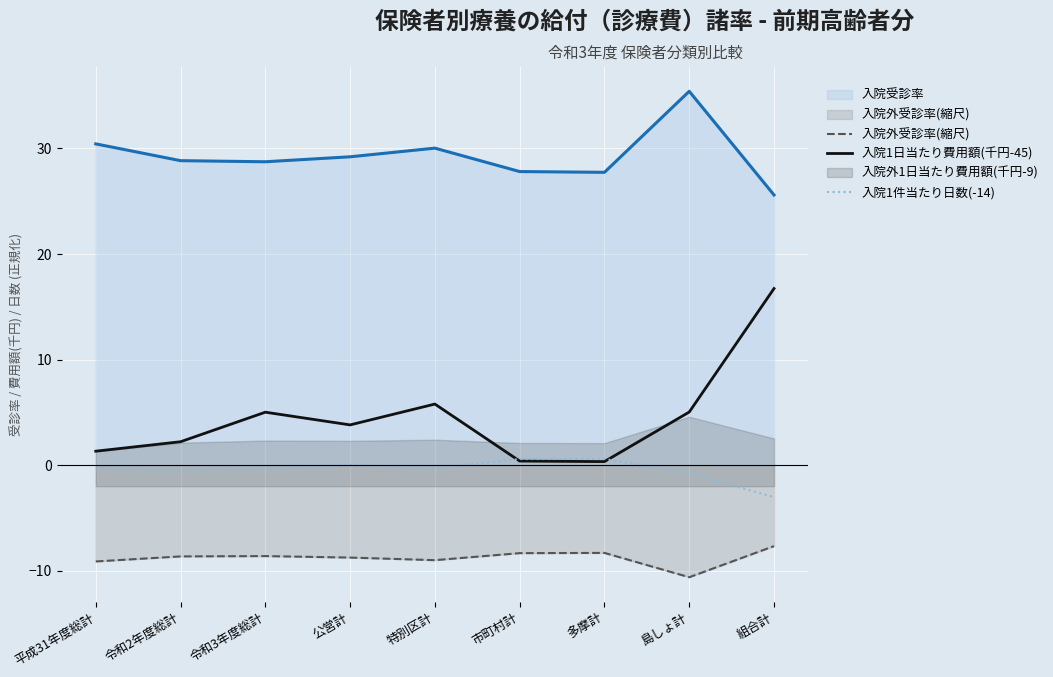

Which category has the lowest value in the 入院1日当たり費用額(千円-45) series?

多摩計